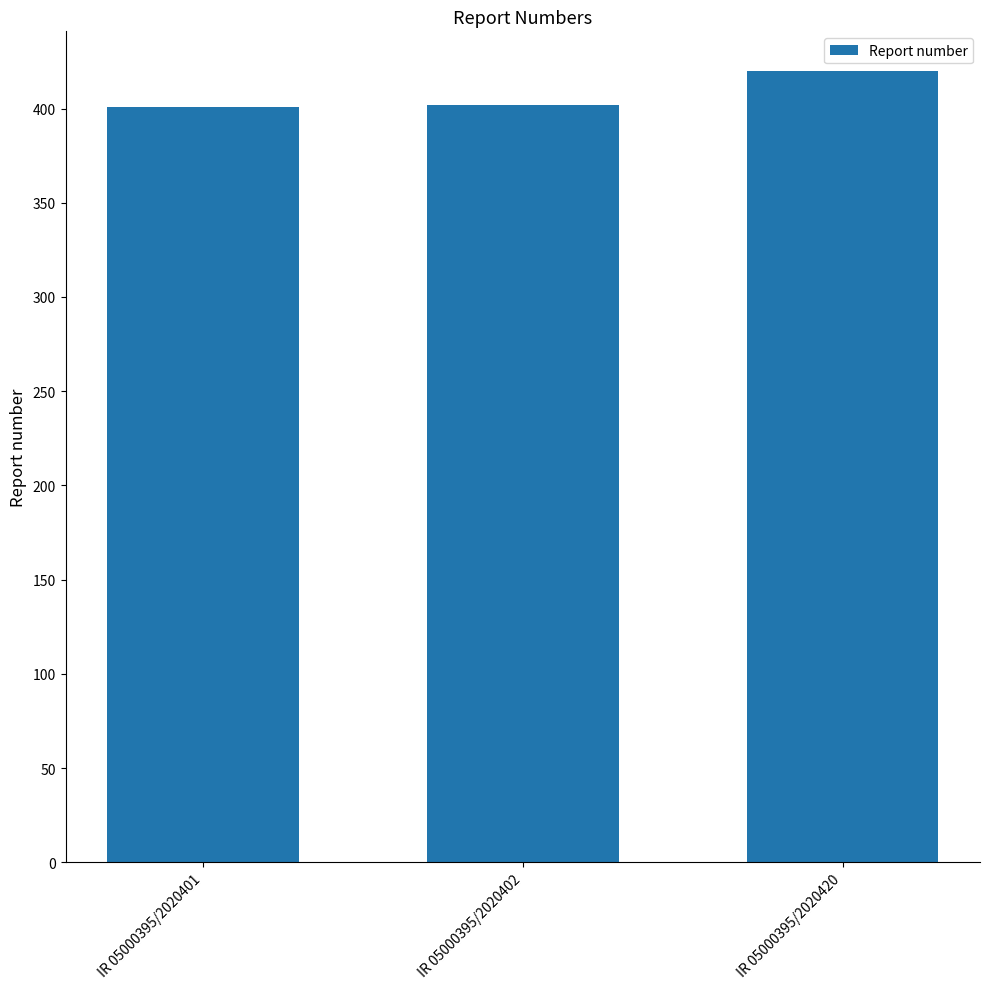

What is the ratio of the value at IR 05000395/2020402 to the value at IR 05000395/2020401?

1.0